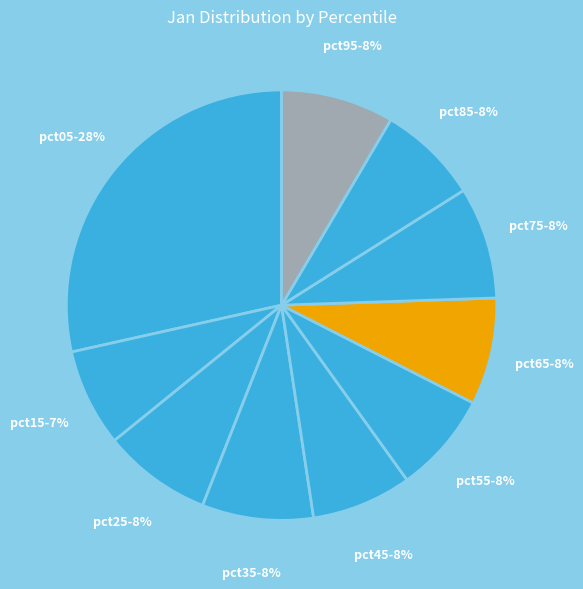

Do pct45 and pct55 together represent more than half of the pie?

No